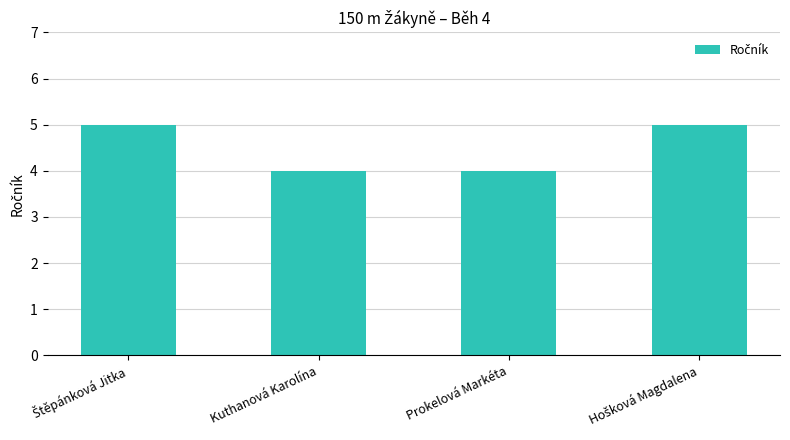

What is the label of the 3rd bar from the left?

Prokelová Markéta